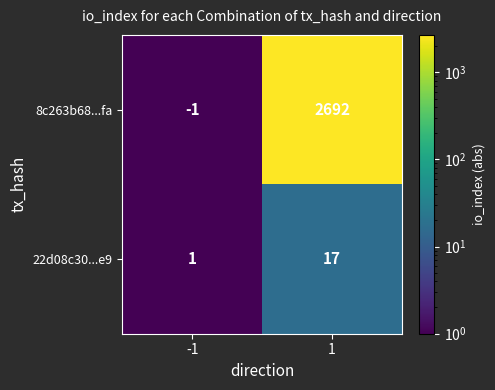

Reading left to right, transcribe all the data shown in this chart.

8c263b68...fa: -1=-1	1=2692
22d08c30...e9: -1=1	1=17